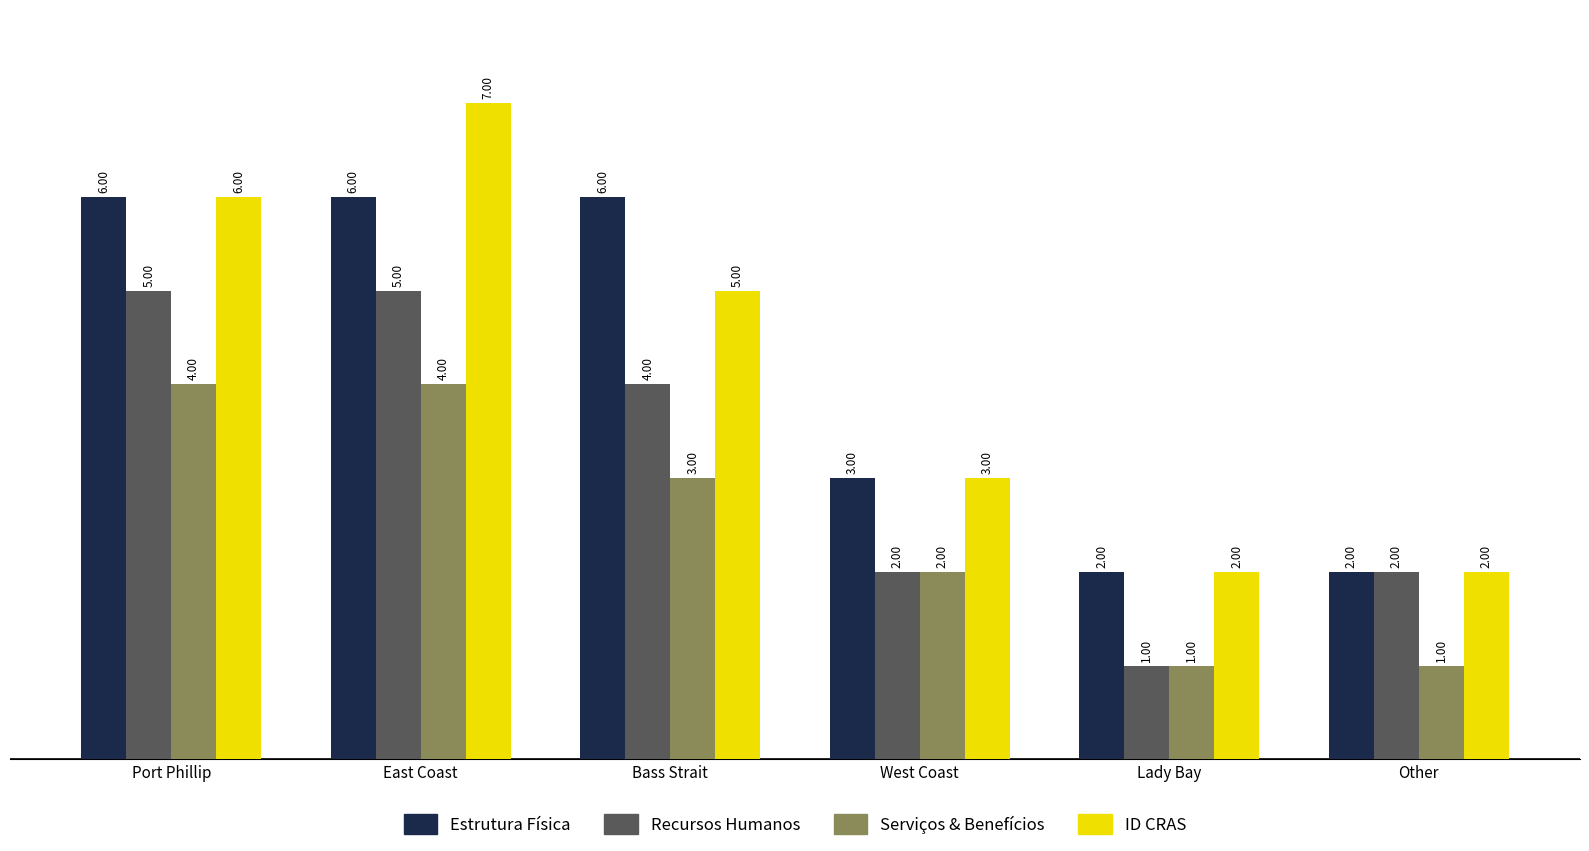

List the series in order of their peak value, highest first.

ID CRAS, Estrutura Física, Recursos Humanos, Serviços & Benefícios